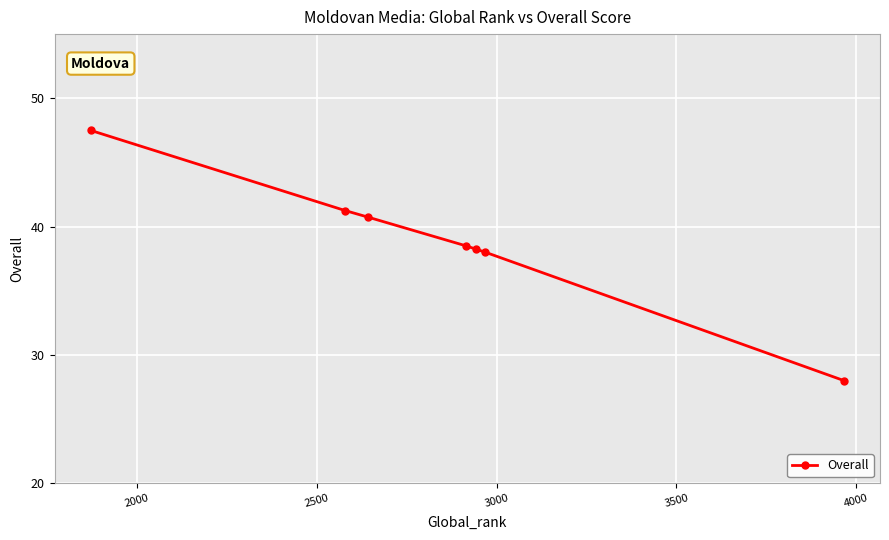

True or false: the data has more than 1 interior local peaks.

False